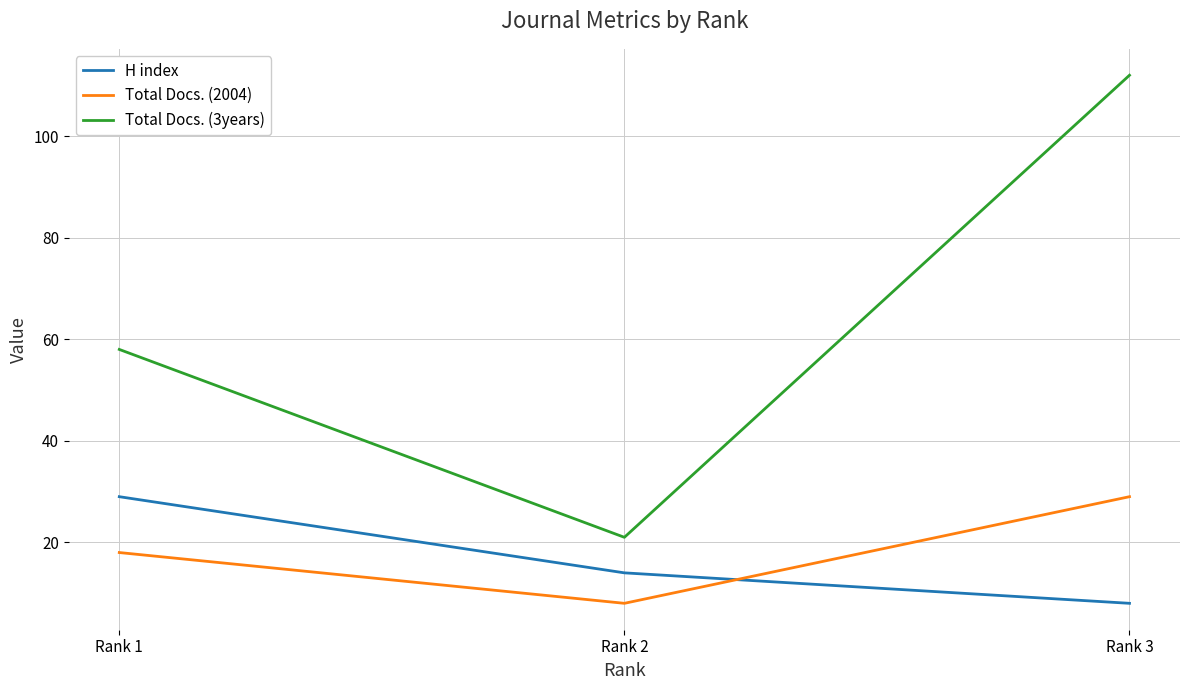

Which series has the largest total across all categories?

Total Docs. (3years)